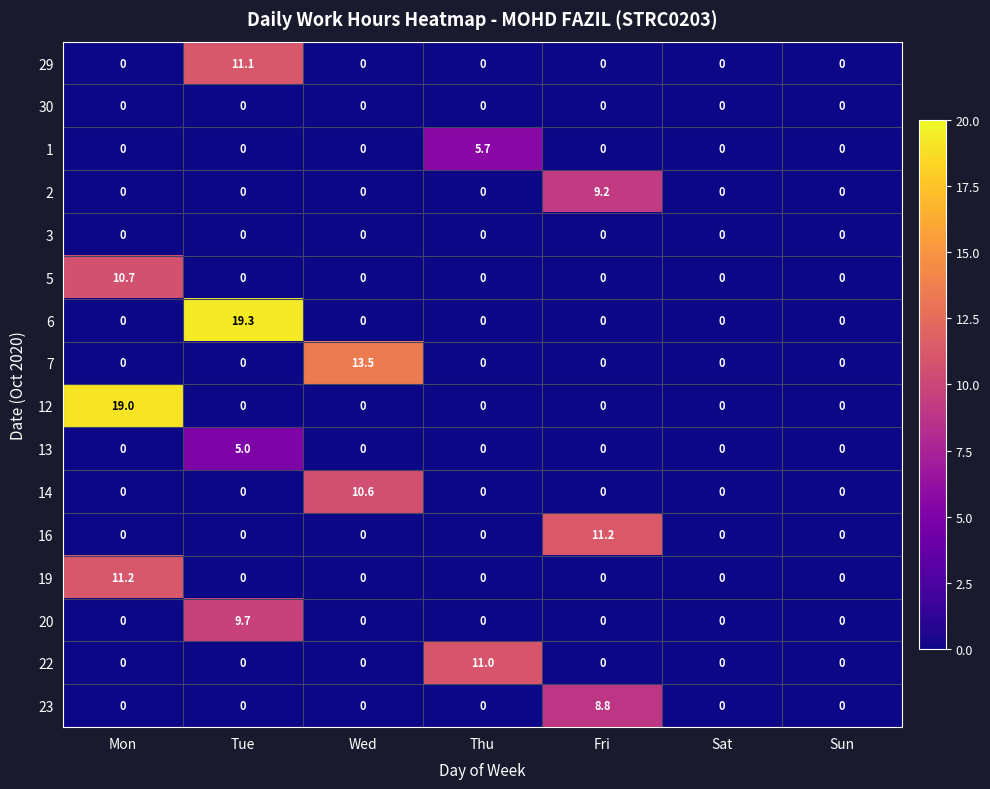

What is the difference between the maximum and minimum values in the 6 series?

19.3